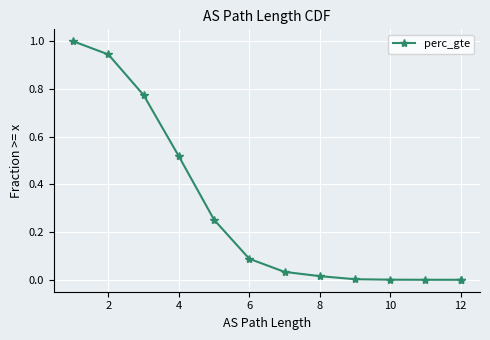

True or false: the data shows -0.6 at 12.

False